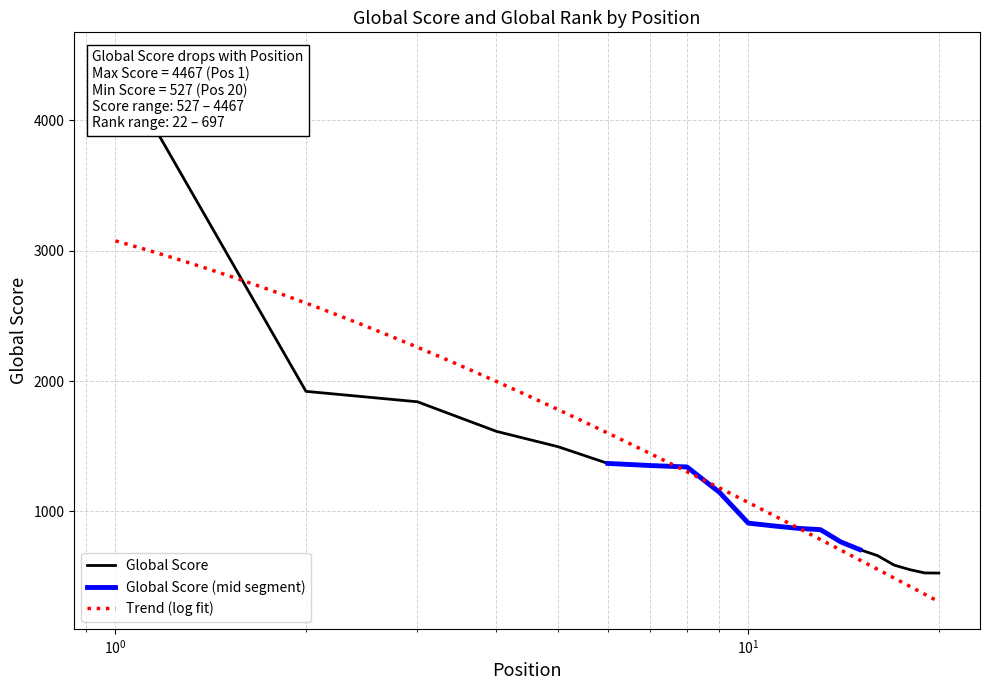

Where is the data nearest to the value 2497?

2